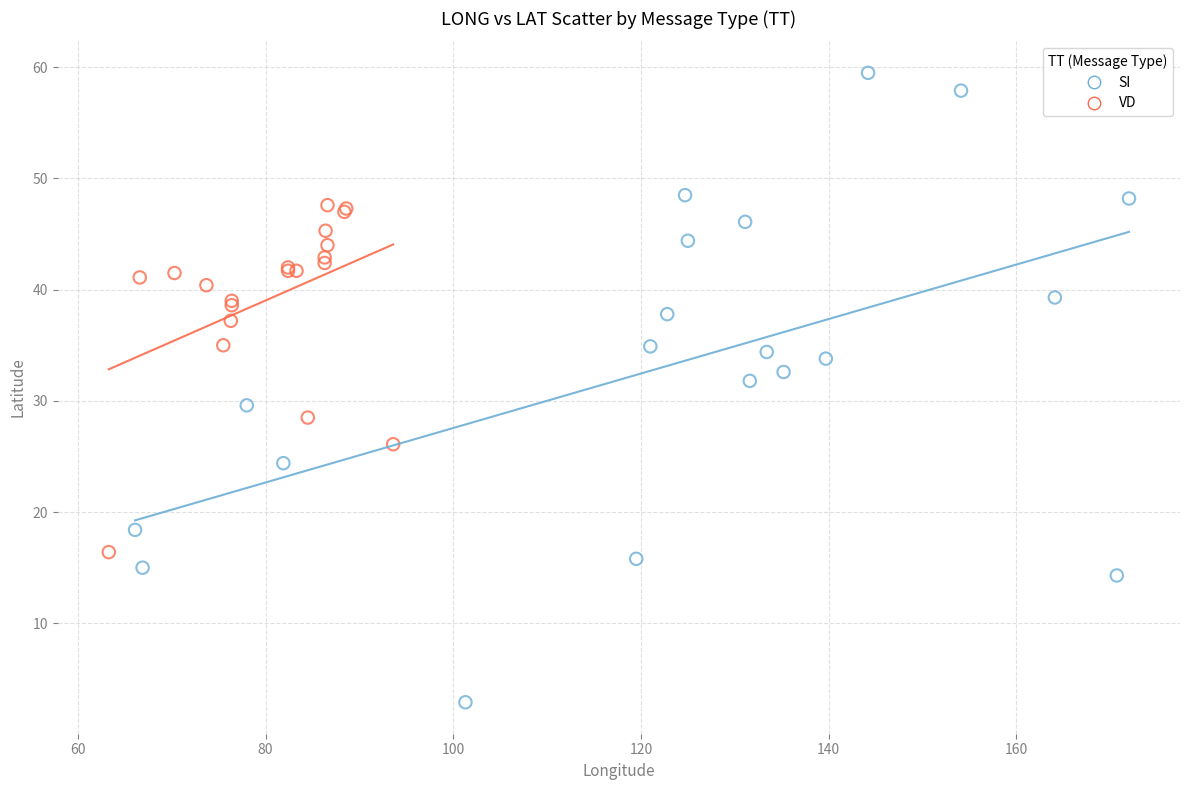

Which series contains the highest Y value?

SI